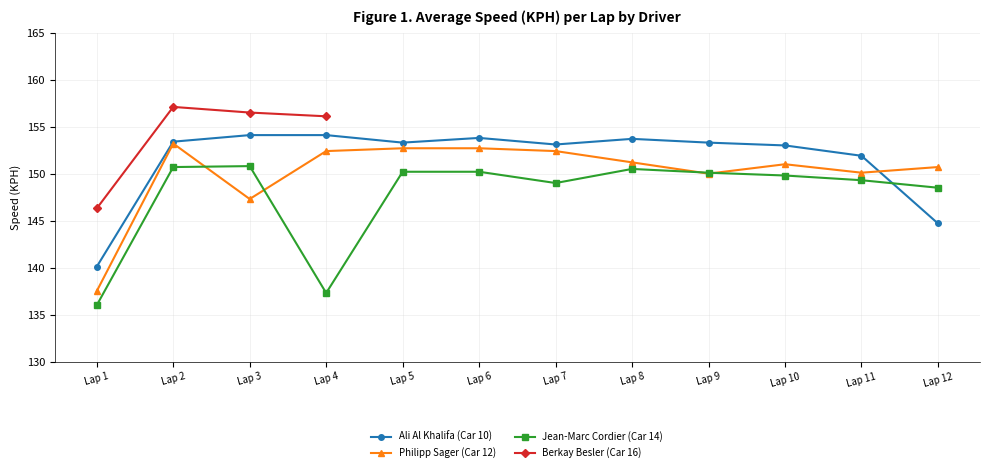

Which category has the highest value in the Ali Al Khalifa (Car 10) series?

Lap 3